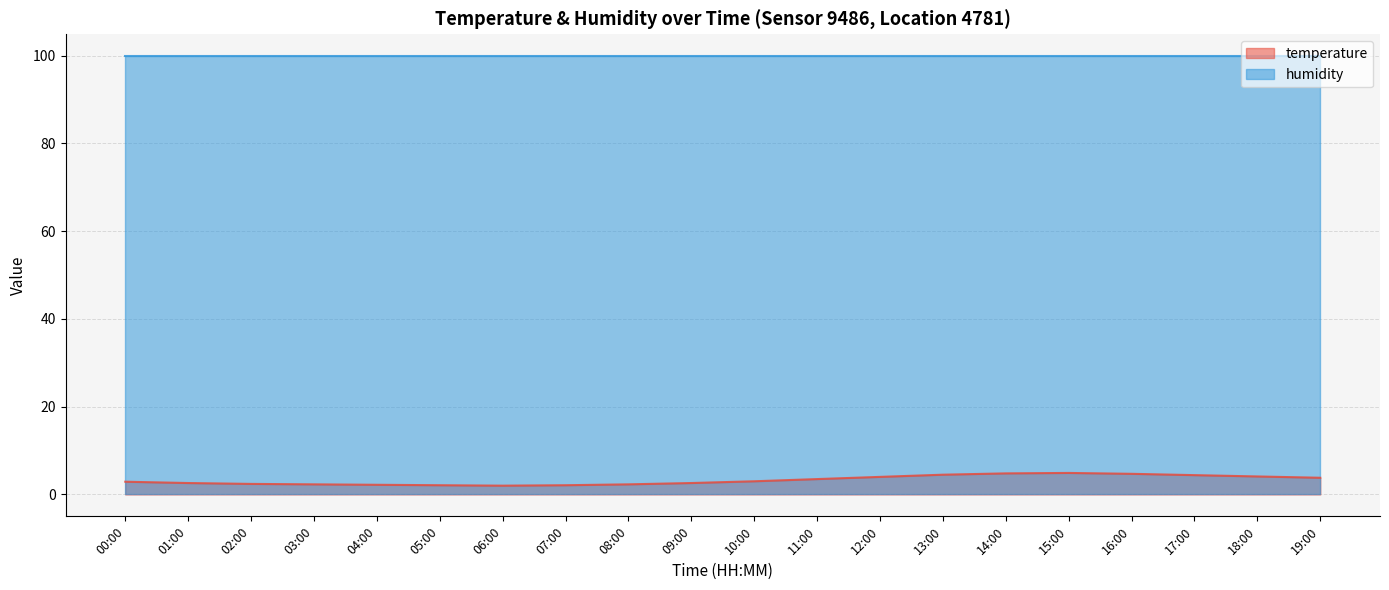

Rank the categories by value from lowest to highest.

06:00, 05:00, 07:00, 04:00, 03:00, 08:00, 02:00, 01:00, 09:00, 00:00, 10:00, 11:00, 19:00, 12:00, 18:00, 17:00, 13:00, 16:00, 14:00, 15:00